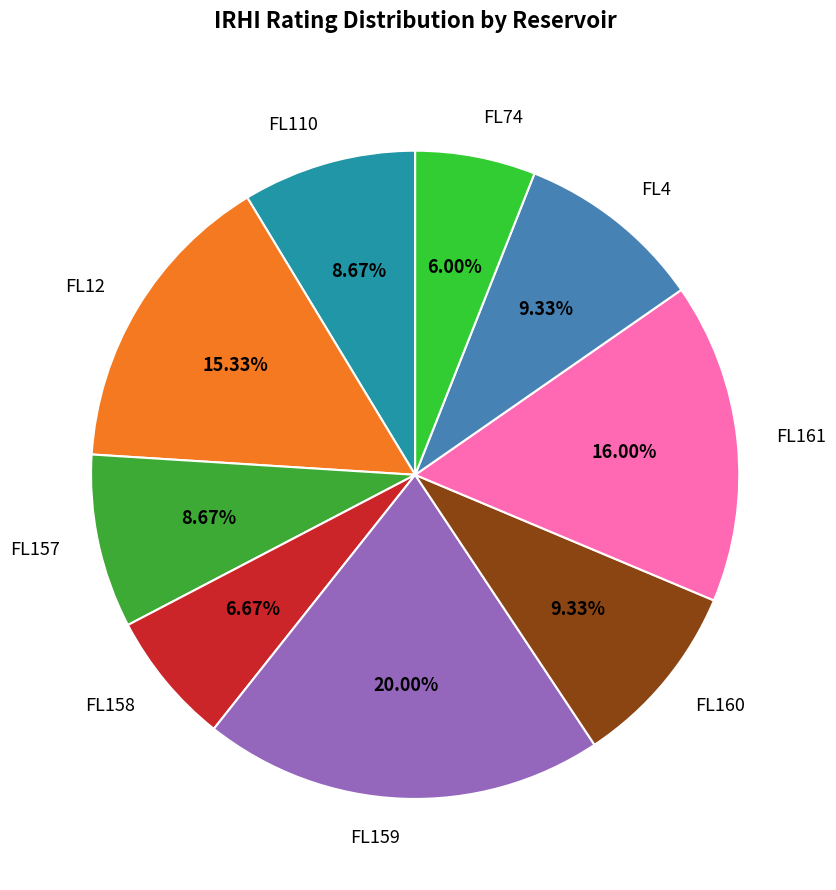

Which category has the biggest portion of the pie?

FL159